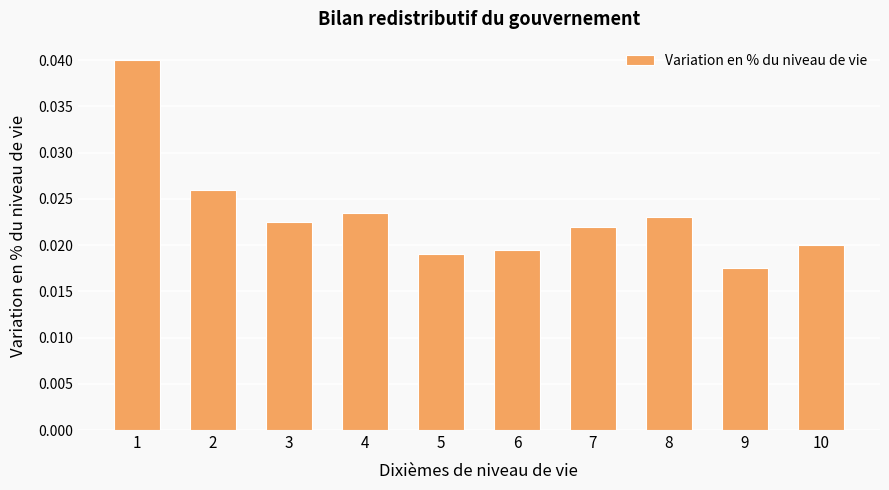

What is the sum of all values?

0.2